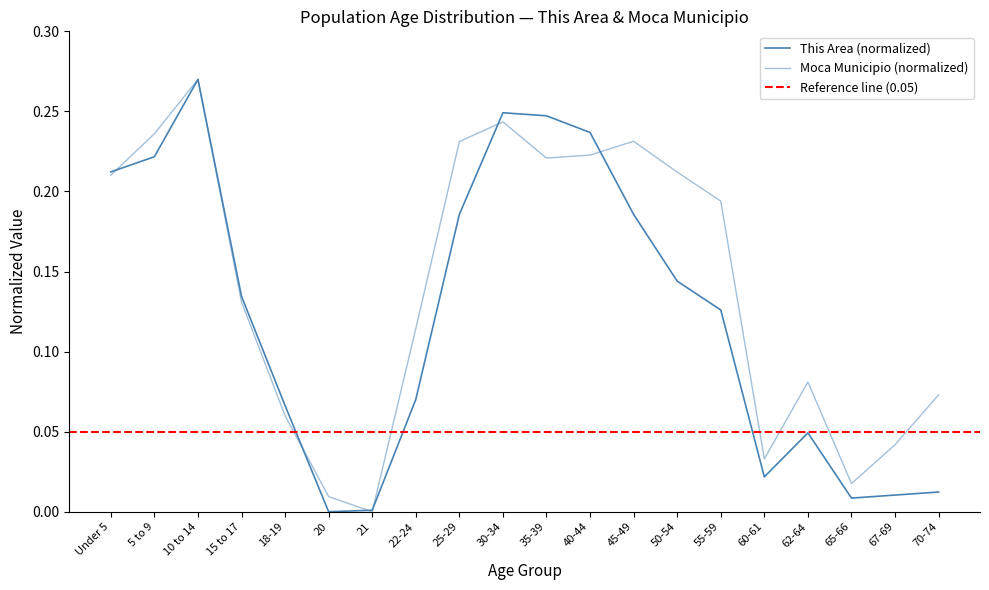

Reading right to left, transcribe all the data shown in this chart.

This Area: 70-74=0.0	67-69=0.0	65-66=0.0	62-64=0.0	60-61=0.0	55-59=0.1	50-54=0.1	45-49=0.2	40-44=0.2	35-39=0.2	30-34=0.2	25-29=0.2	22-24=0.1	21=0.0	20=0.0	18-19=0.1	15 to 17=0.1	10 to 14=0.3	5 to 9=0.2	Under 5=0.2
Moca Municipio: 70-74=0.1	67-69=0.0	65-66=0.0	62-64=0.1	60-61=0.0	55-59=0.2	50-54=0.2	45-49=0.2	40-44=0.2	35-39=0.2	30-34=0.2	25-29=0.2	22-24=0.1	21=0.0	20=0.0	18-19=0.1	15 to 17=0.1	10 to 14=0.3	5 to 9=0.2	Under 5=0.2